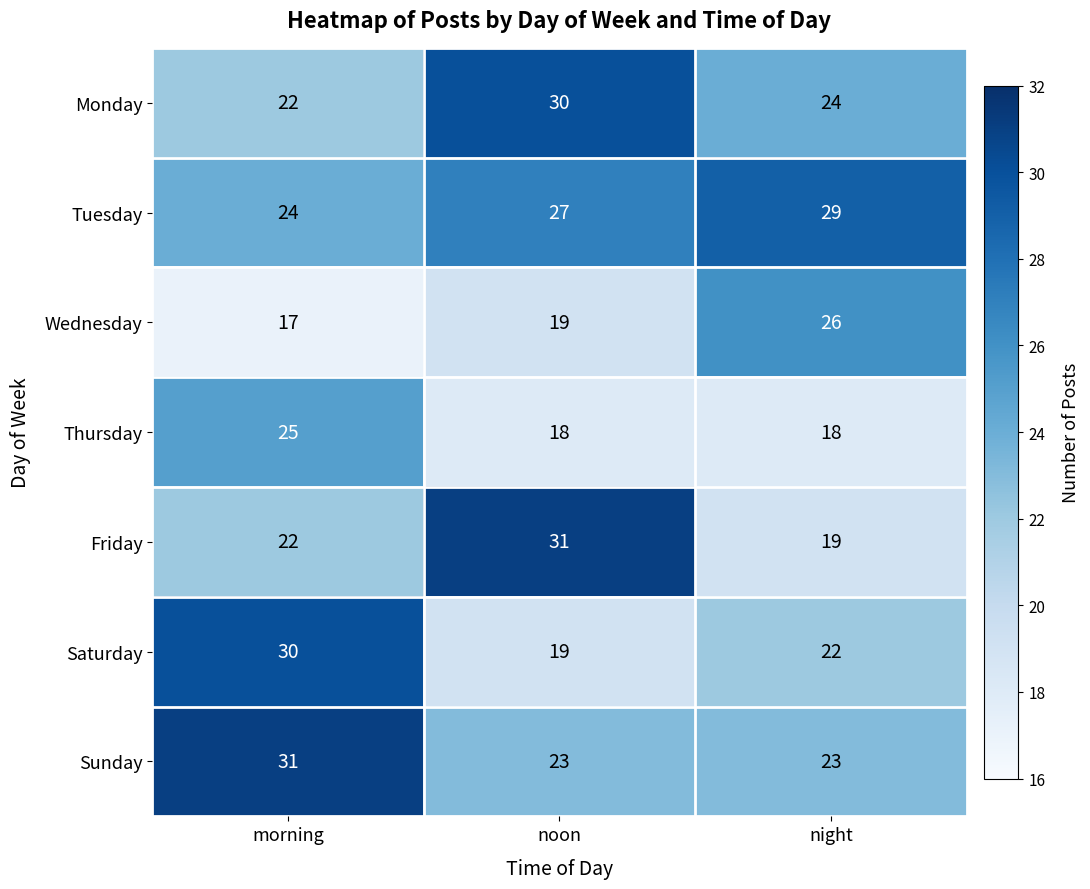

What is the average value of the Wednesday series?

21